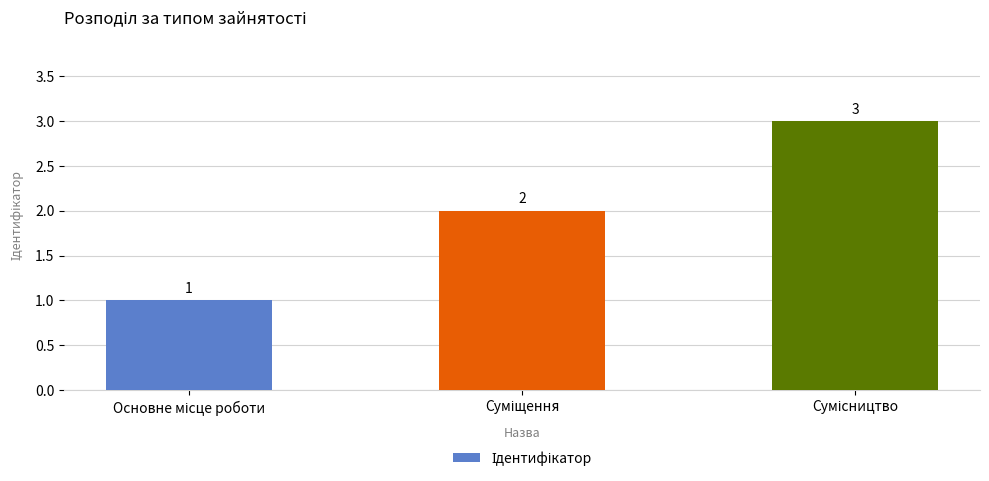

Count the values in the range 1 to 3.

3